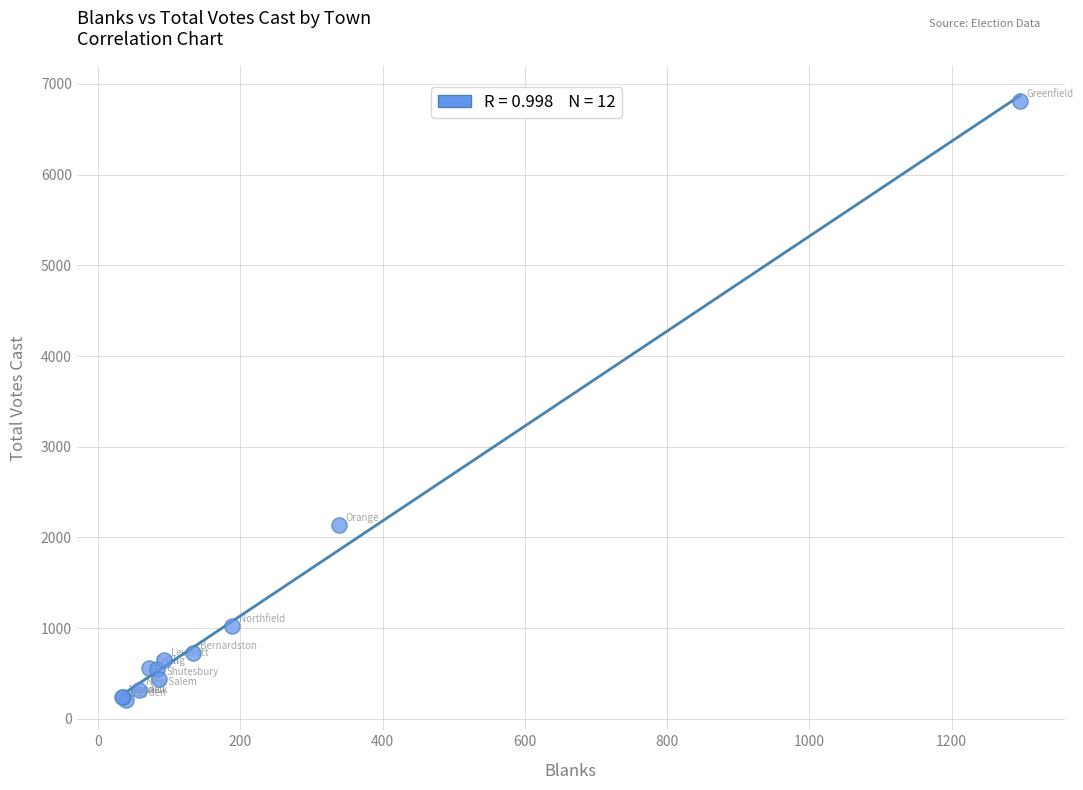

What Y value in the scatter plot is closest to 3510?

2133